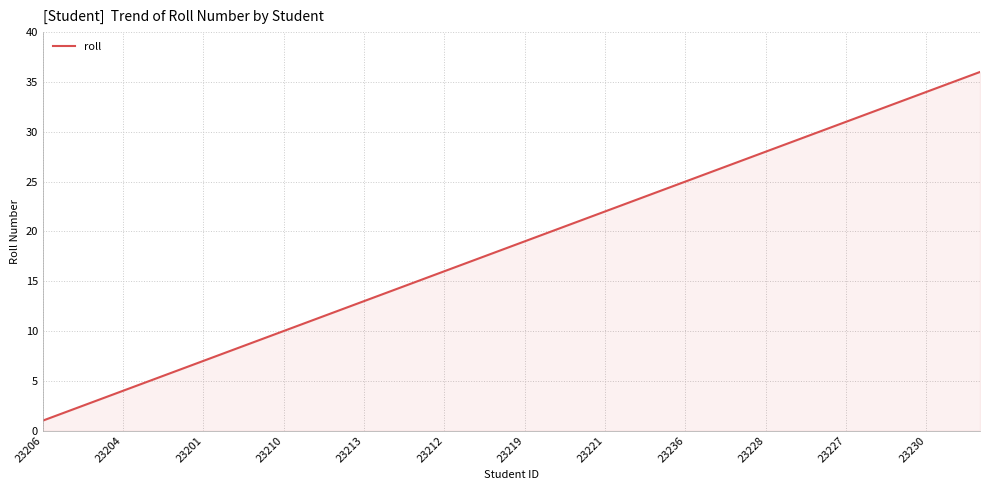

How many lines are shown in the chart?

1